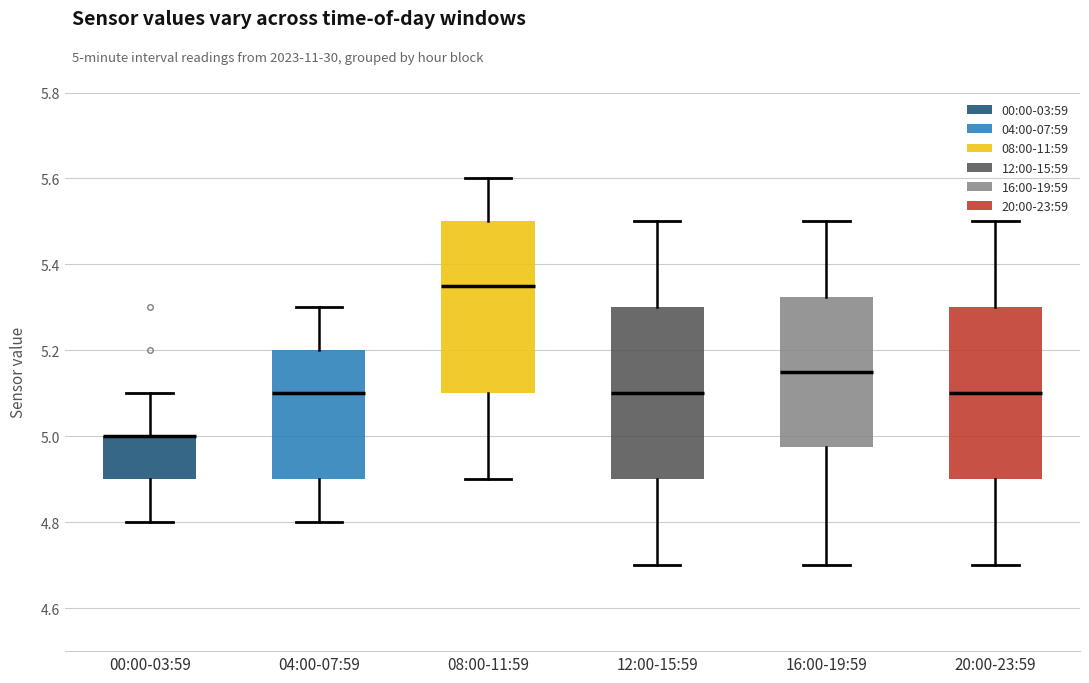

Where is the upper edge of the box for 12:00-15:59 on the y-axis? The values are not printed on the chart, so give them approximately, as read against the axis.

5.30